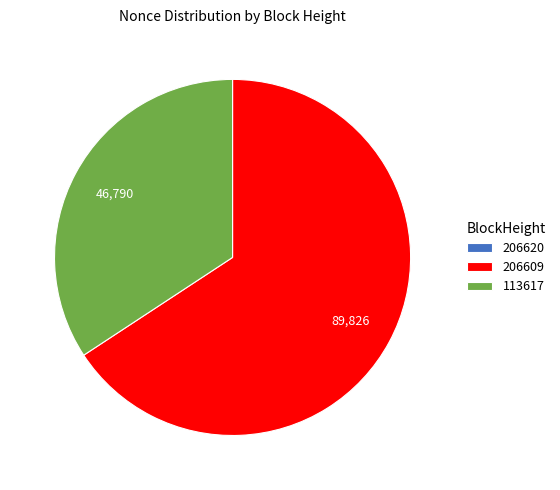

What is the majority slice?

206609